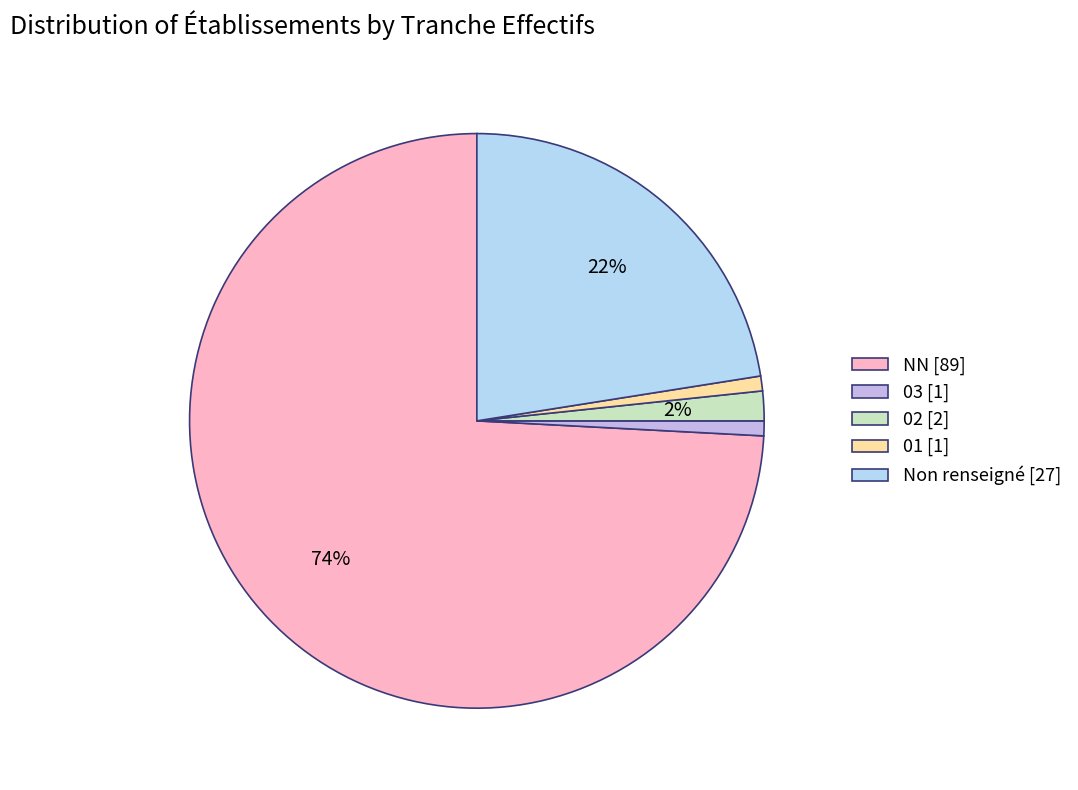

How many slices are in this pie chart?

5